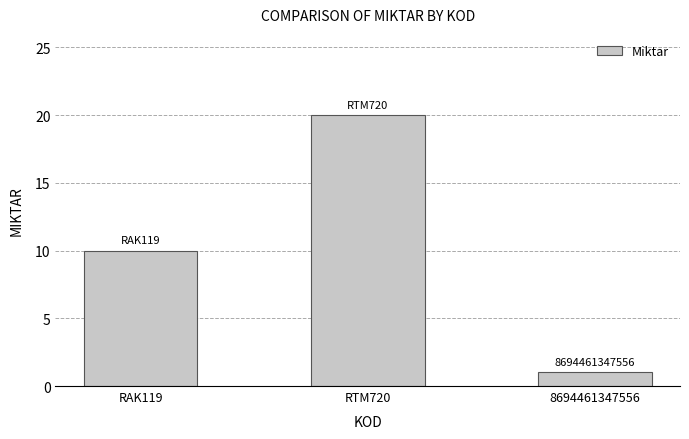

How many values are below 10?

1